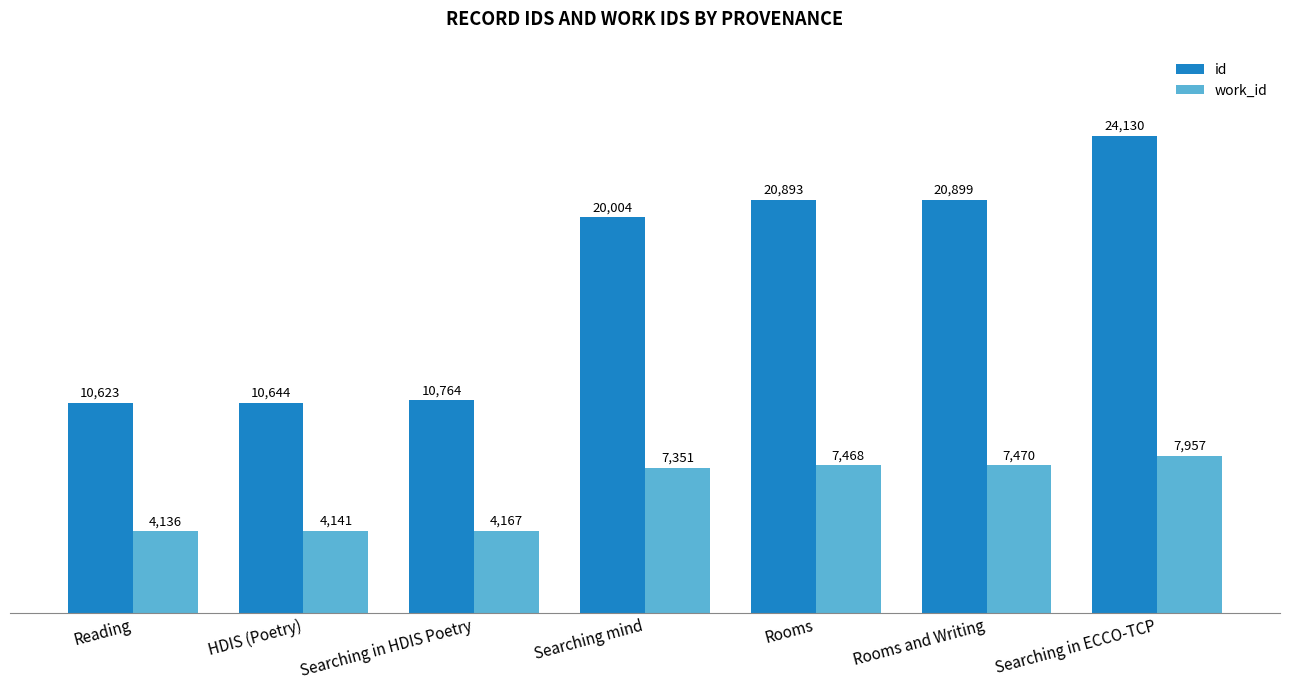

How many bars are there in each group?

2